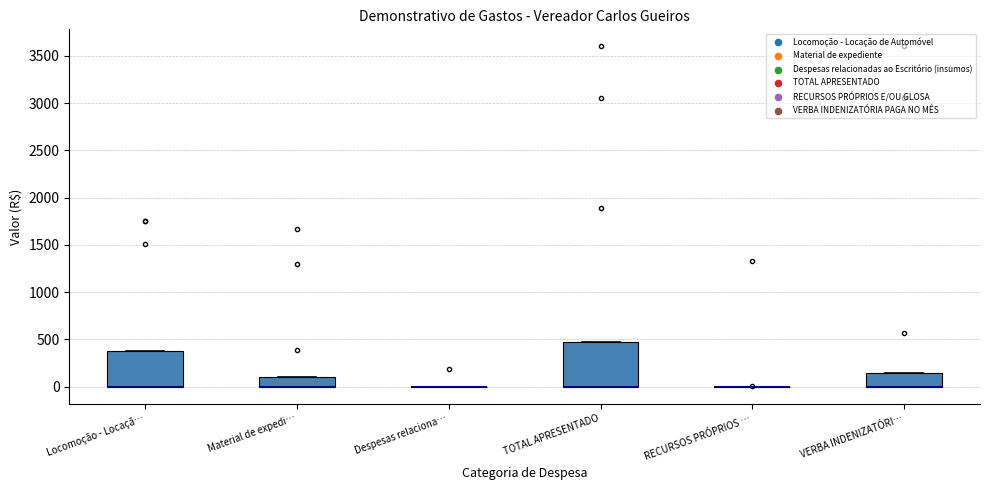

Reading left to right, transcribe this box plot: for each box, give where its median line is, the range the box spans, and where its two whiskers end, as read against the y-axis. The values are not printed on the chart, so give them approximately, as read against the axis.

Locomoção - Locaçã…: median 0 (drawn on the box's lower edge), box 0 to 400, whiskers 0 to 400
Material de expedi…: median 0 (drawn on the box's lower edge), box 0 to 100, whiskers 0 to 100
Despesas relaciona…: box collapsed to a line at 0, whiskers 0 to 0
TOTAL APRESENTADO: median 0 (drawn on the box's lower edge), box 0 to 450, whiskers 0 to 450
RECURSOS PRÓPRIOS …: box collapsed to a line at 0, whiskers 0 to 0
VERBA INDENIZATÓRI…: median 0 (drawn on the box's lower edge), box 0 to 150, whiskers 0 to 150